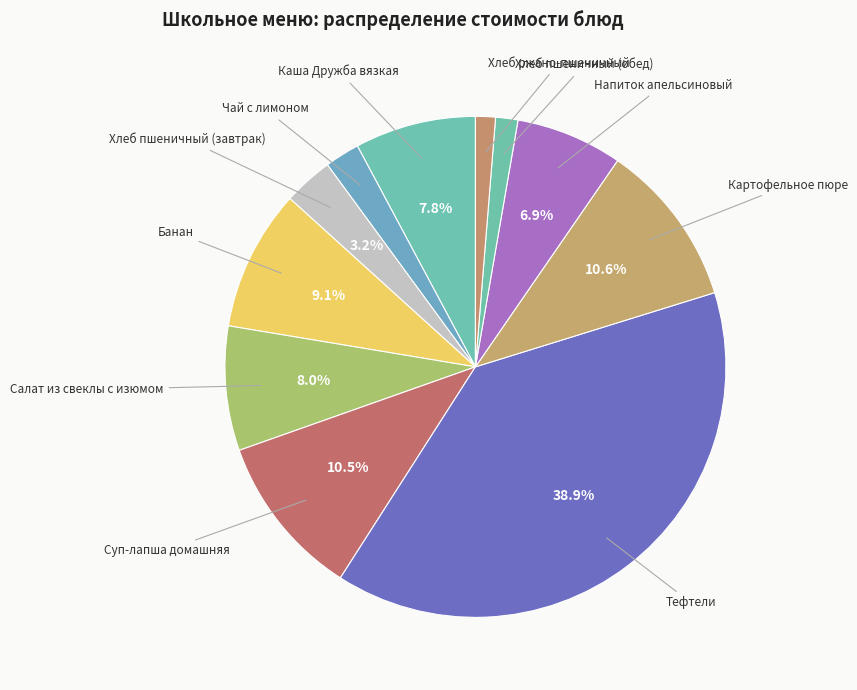

Which category has the biggest portion of the pie?

Тефтели